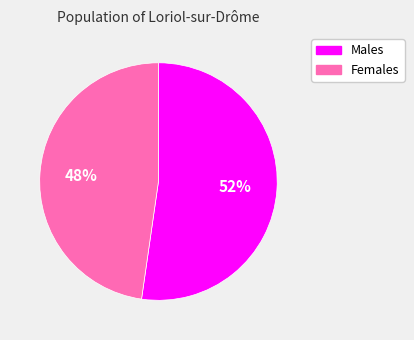

How many segments does this pie chart have?

2